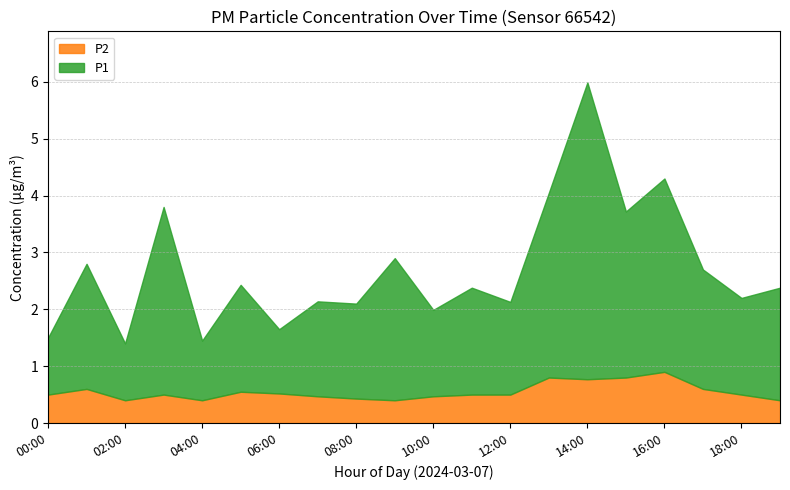

Which category has the lowest value in the P2 series?

02:00